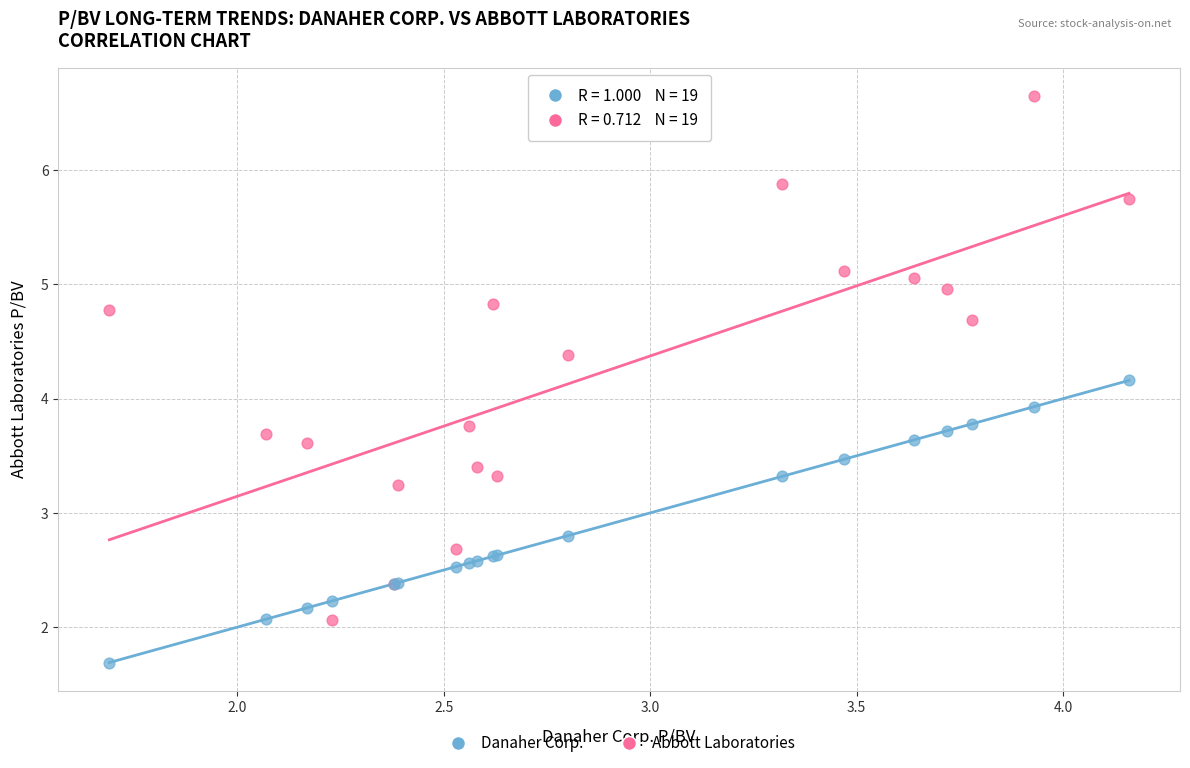

In the Abbott Laboratories series, what Y value is closest to 4?

3.8